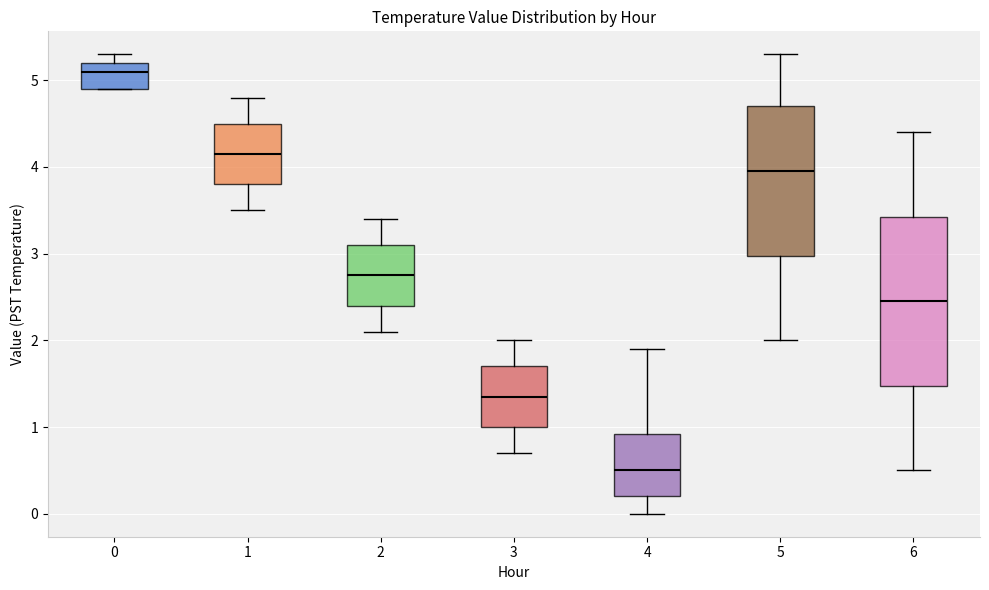

Which box has the lowest median line?

4